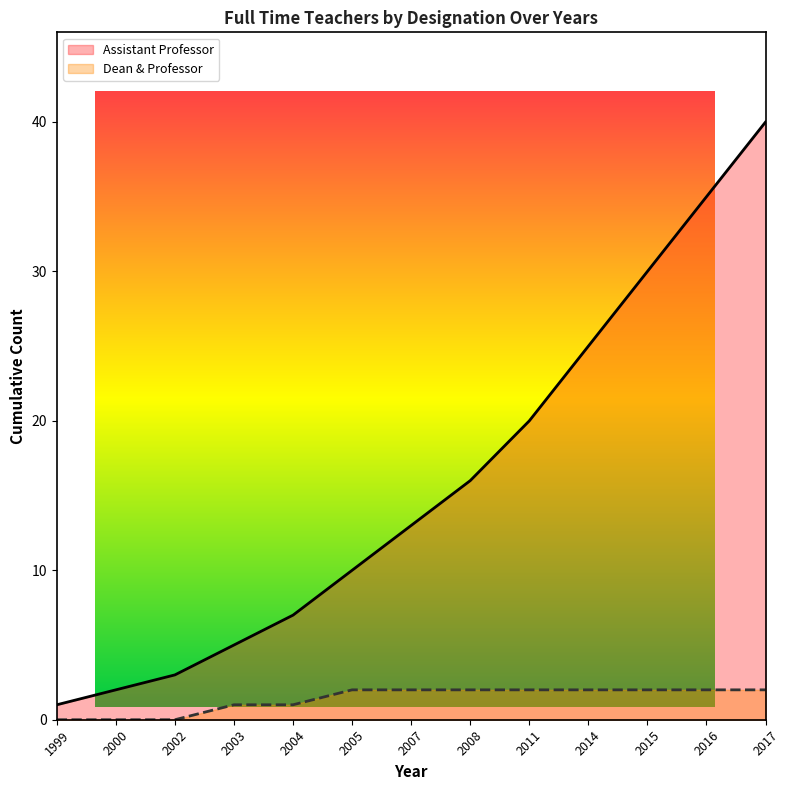

List the labels in order of Assistant Professor value, smallest first.

1999, 2000, 2002, 2003, 2004, 2005, 2007, 2008, 2011, 2014, 2015, 2016, 2017